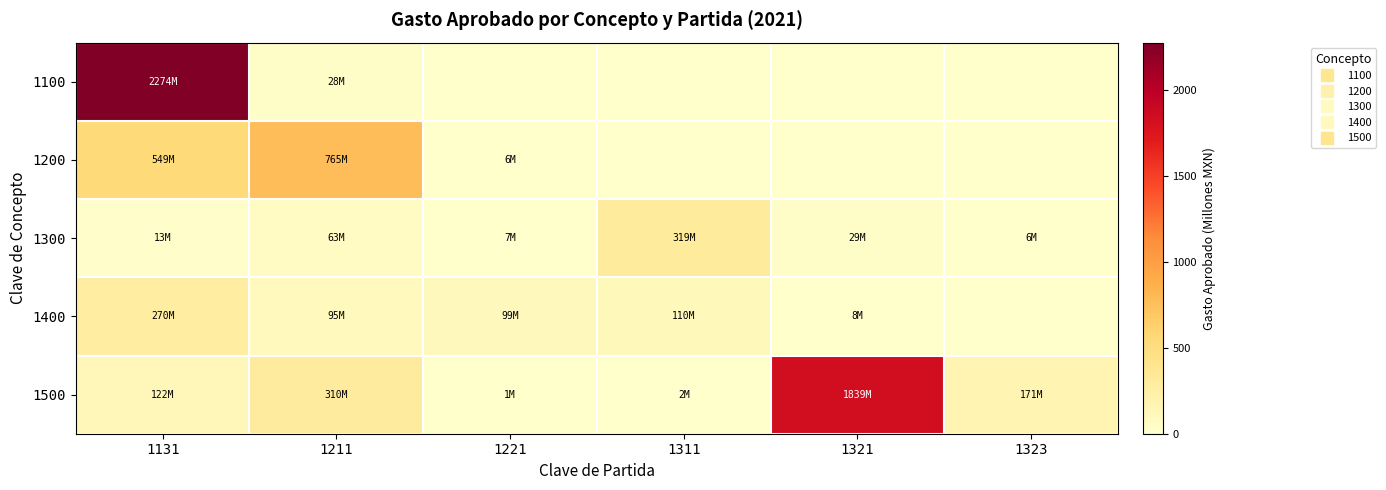

Which series has the largest total across all categories?

1500